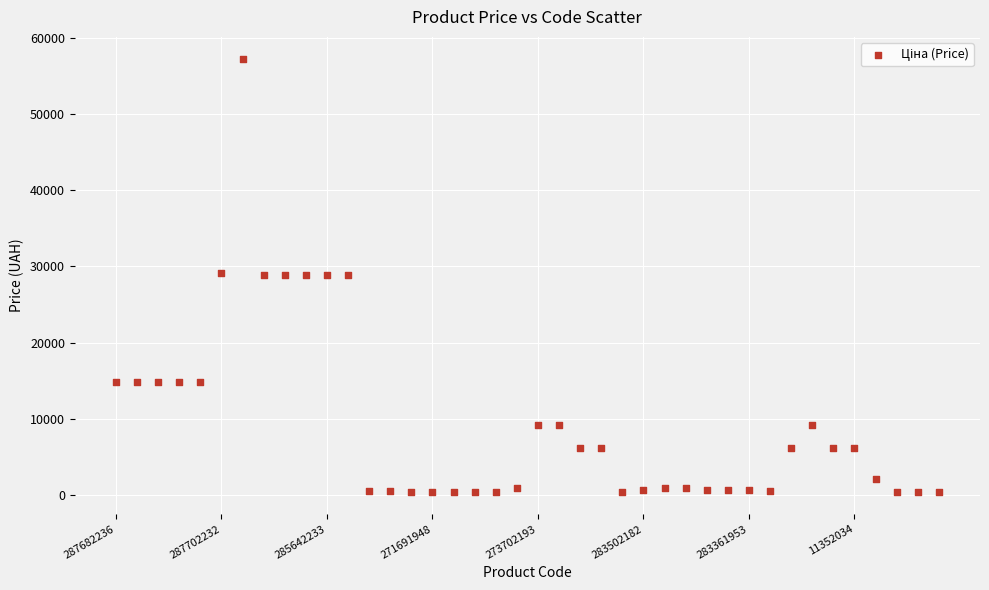

What is the range of Y values (max minus min)?

56905.4